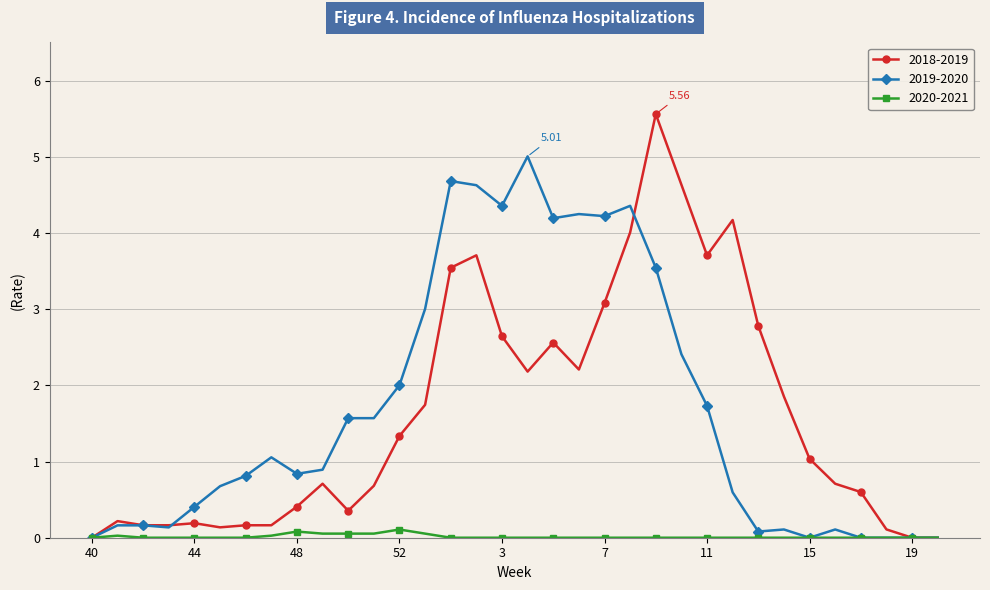

Rank the series by their maximum value, from highest to lowest.

2018-2019, 2019-2020, 2020-2021